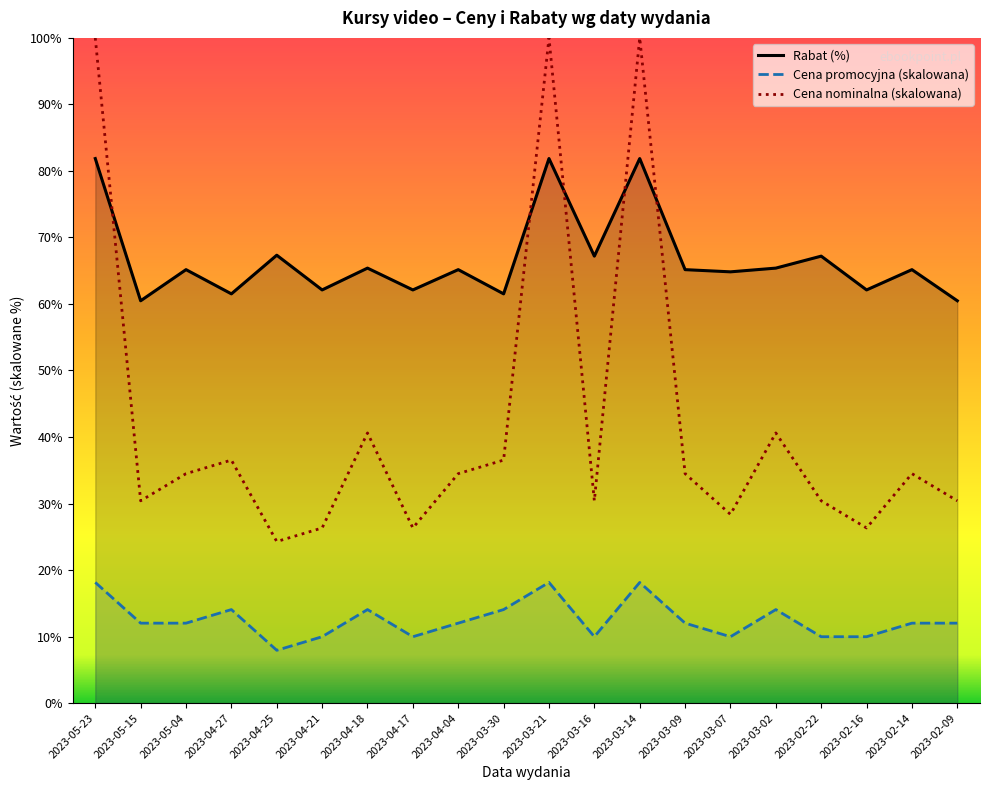

What is the difference between the Cena nominalna values at 2023-04-17 and 2023-04-04?

8.2